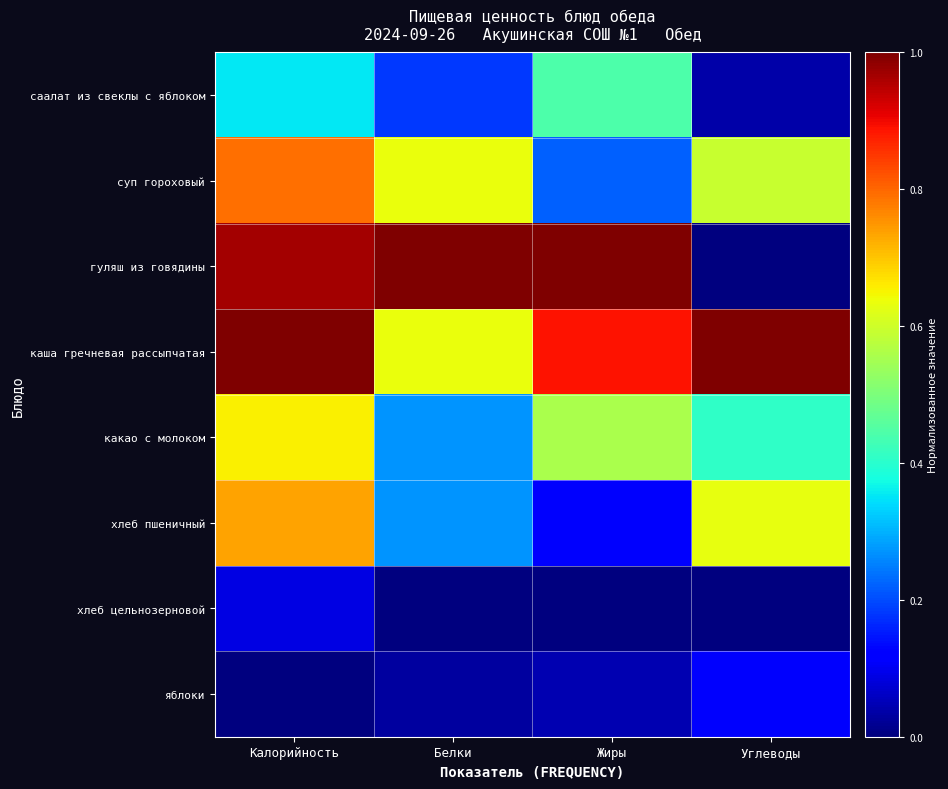

Reading right to left, transcribe all the data shown in this chart.

саалат из свеклы с яблоком: Углеводы=0.0	Жиры=0.4	Белки=0.2	Калорийность=0.4
суп гороховый: Углеводы=0.6	Жиры=0.2	Белки=0.6	Калорийность=0.8
гуляш из говядины: Углеводы=0.0	Жиры=1.0	Белки=1.0	Калорийность=1.0
каша гречневая рассыпчатая: Углеводы=1.0	Жиры=0.9	Белки=0.6	Калорийность=1.0
какао с молоком: Углеводы=0.4	Жиры=0.6	Белки=0.3	Калорийность=0.7
хлеб пшеничный: Углеводы=0.6	Жиры=0.1	Белки=0.3	Калорийность=0.7
хлеб цельнозерновой: Углеводы=0.0	Жиры=0.0	Белки=0.0	Калорийность=0.1
яблоки: Углеводы=0.1	Жиры=0.0	Белки=0.0	Калорийность=0.0